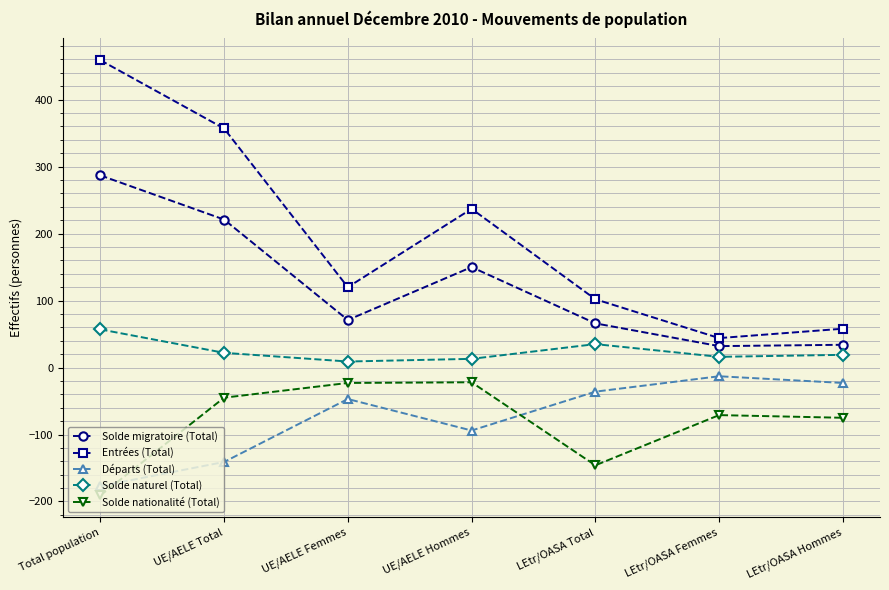

What is the label of the 6th point from the right?

UE/AELE Total